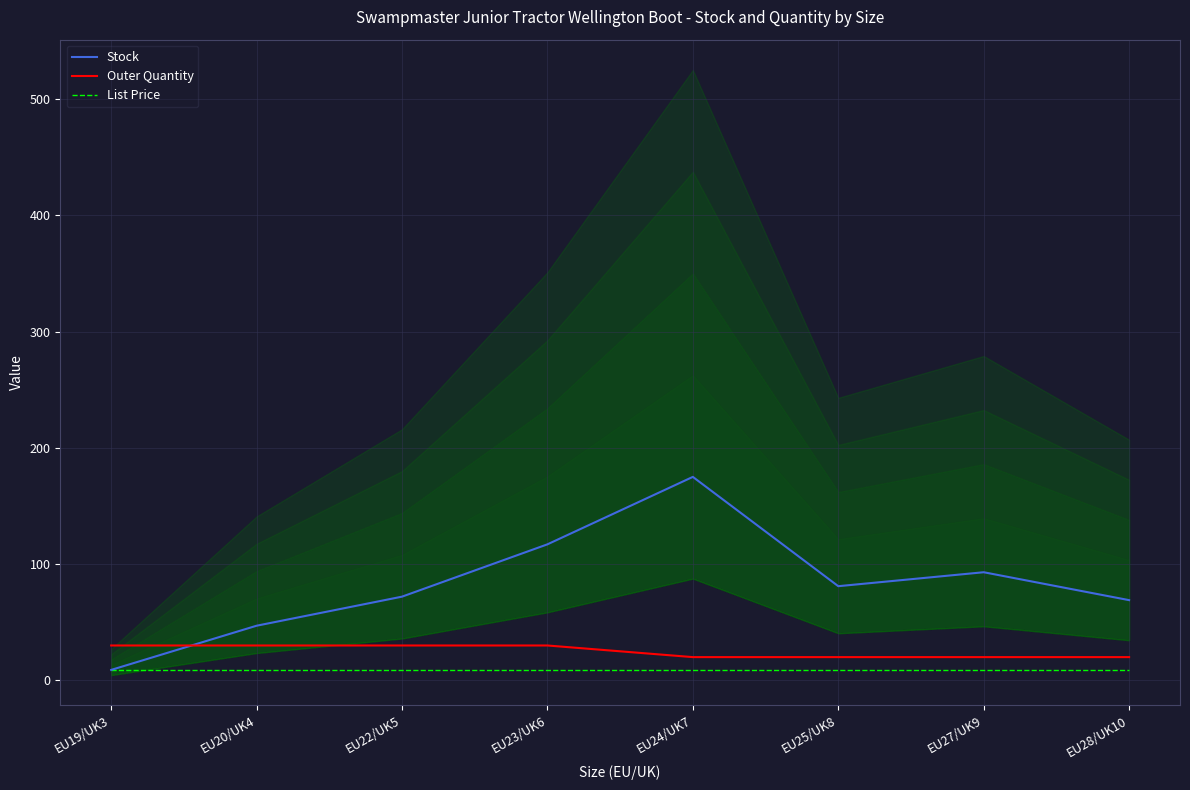

Reading left to right, transcribe all the data shown in this chart.

Stock: 9.0	47.0	72.0	117.0	175.0	81.0	93.0	69.0
Outer Quantity: 30.0	30.0	30.0	30.0	20.0	20.0	20.0	20.0
List Price: 8.5	8.5	8.5	8.5	8.5	8.5	8.5	8.5